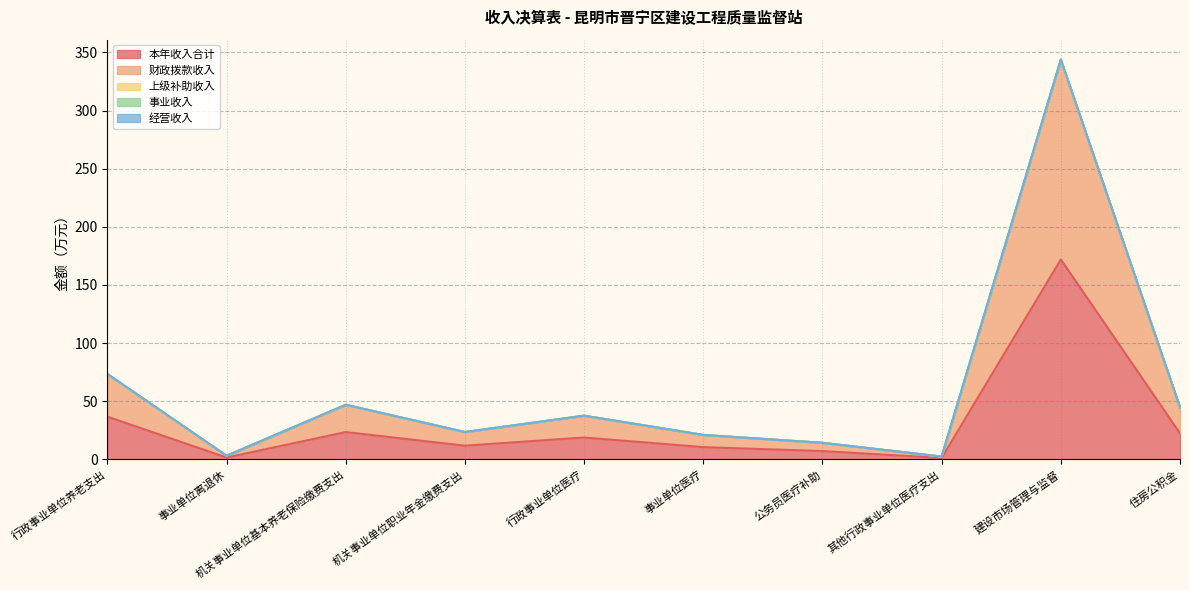

What is the sum of the 本年收入合计 values at 行政事业单位医疗 and 机关事业单位基本养老保险缴费支出?

42.2